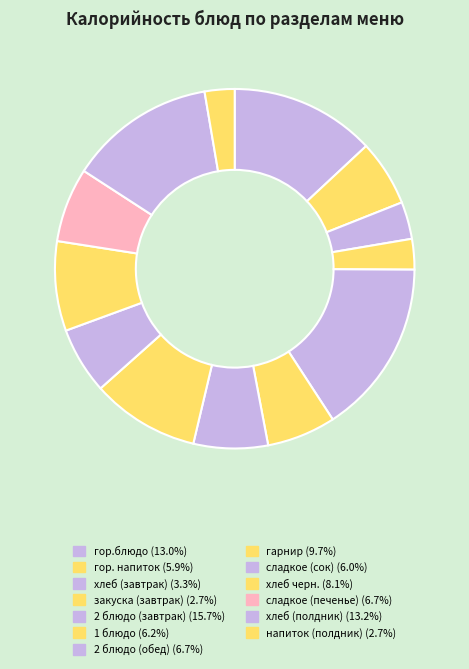

Combined, what portion of the pie is гарнир and 1 блюдо?

15.9%